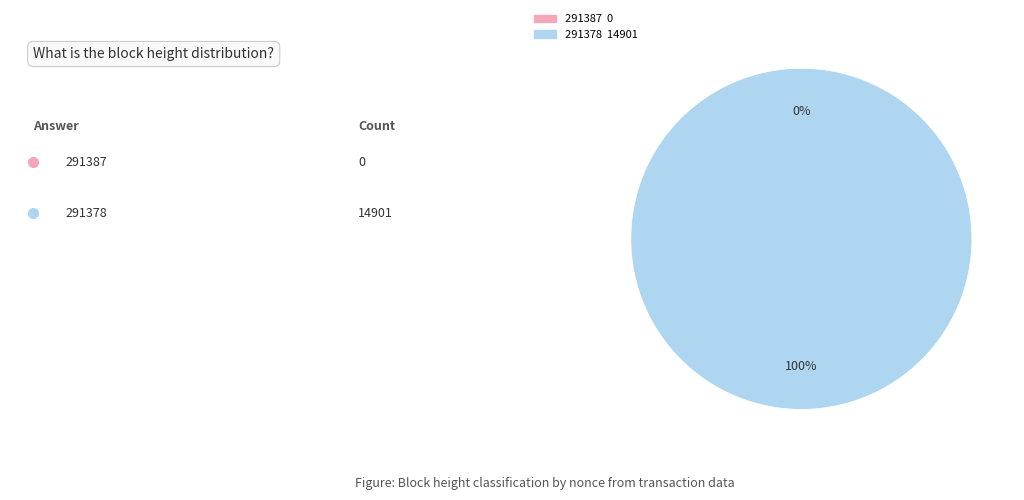

What is the change in value from 291387 to 291378?

+14901